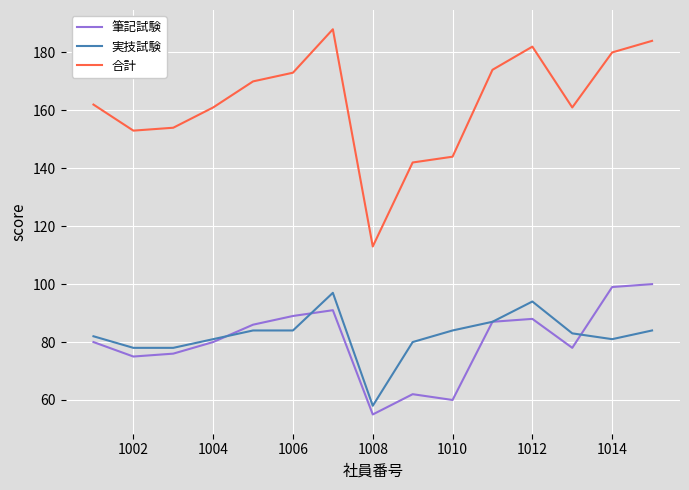

True or false: 合計 and 筆記試験 intersect in this chart.

False